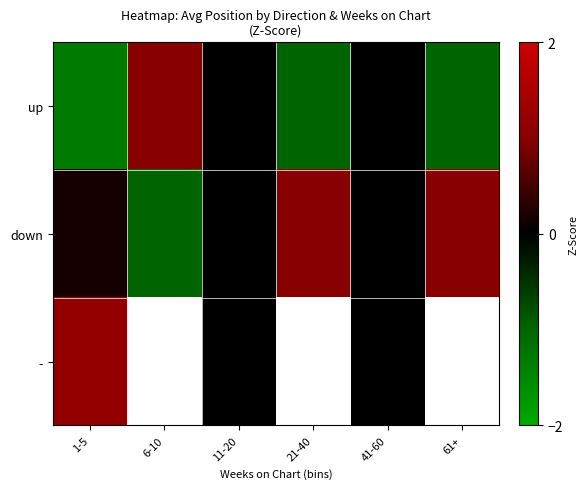

What is the difference between the second highest and minimum values in the up series?

1.3